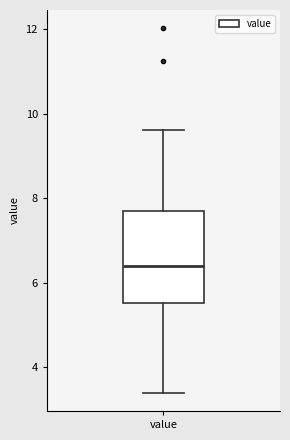

Transcribe this box plot: give where the median line is, the range the box spans, and where the two whiskers end, as read against the y-axis. The values are not printed on the chart, so give them approximately, as read against the axis.

median 6.4, box 5.6 to 7.8, whiskers 3.4 to 9.6